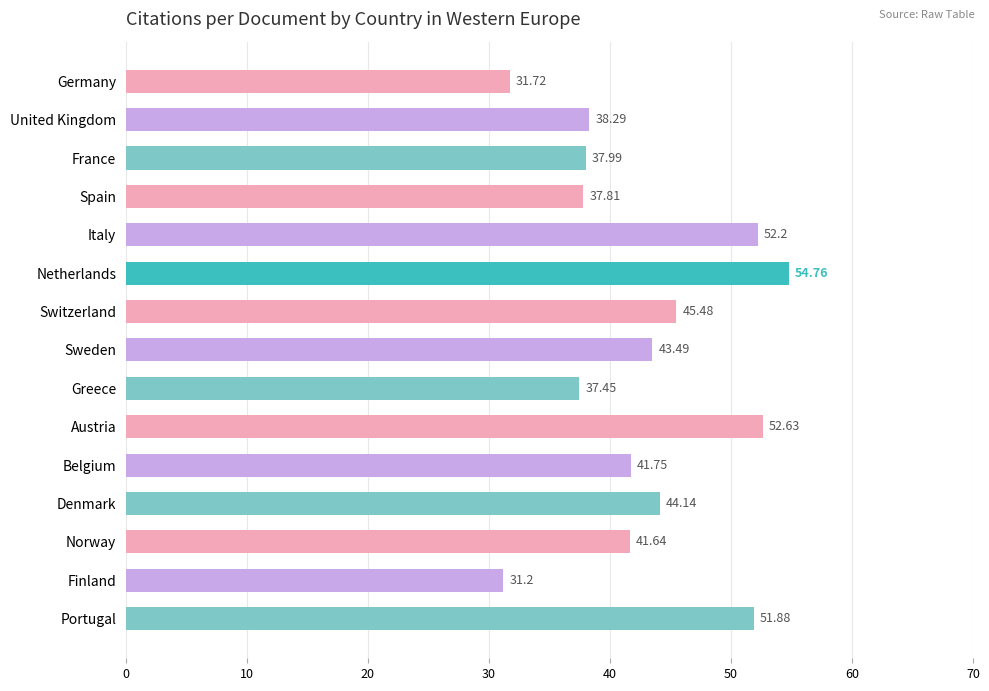

Which label corresponds to the smallest value in the chart?

Finland